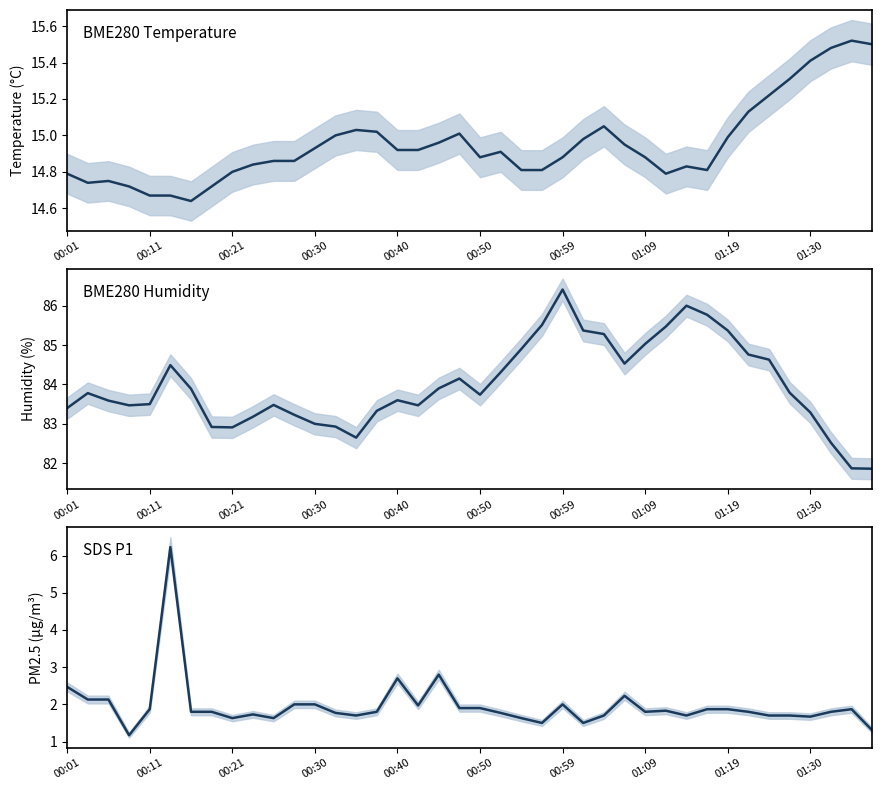

What is the sum of the BME280 Temperature values at 00:30 and 34?

29.9